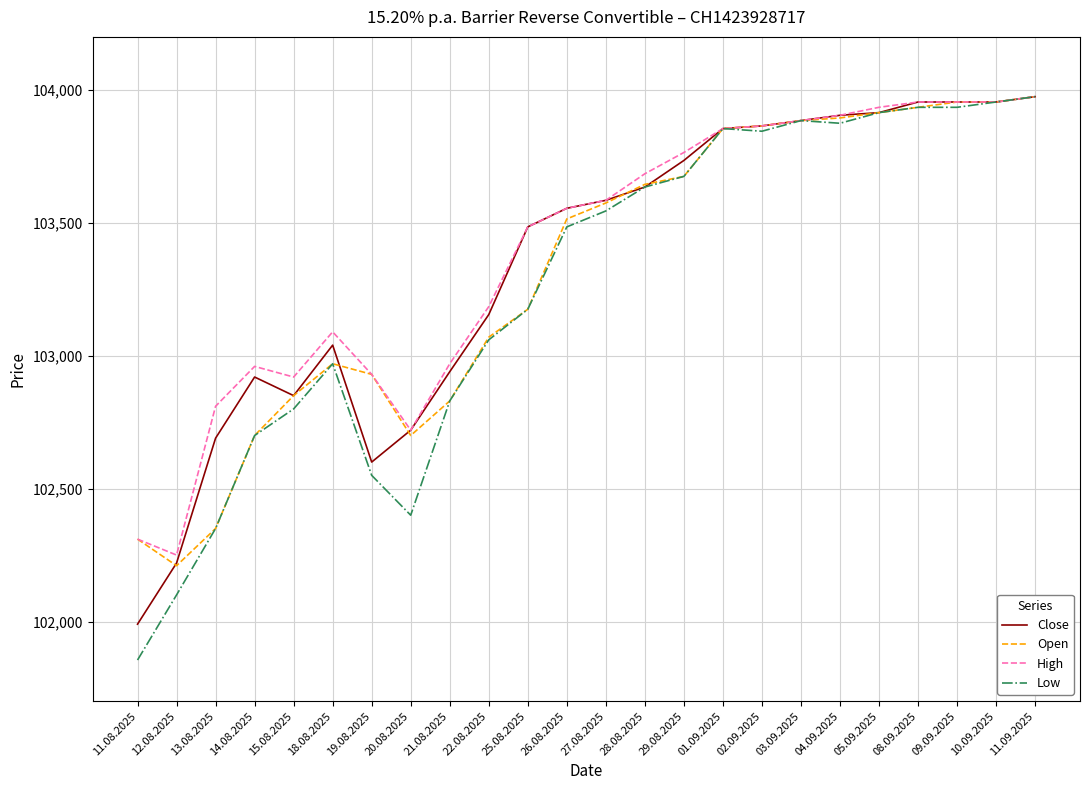

Is the value of Open at 12.08.2025 greater than the value of Low at 09.09.2025?

No